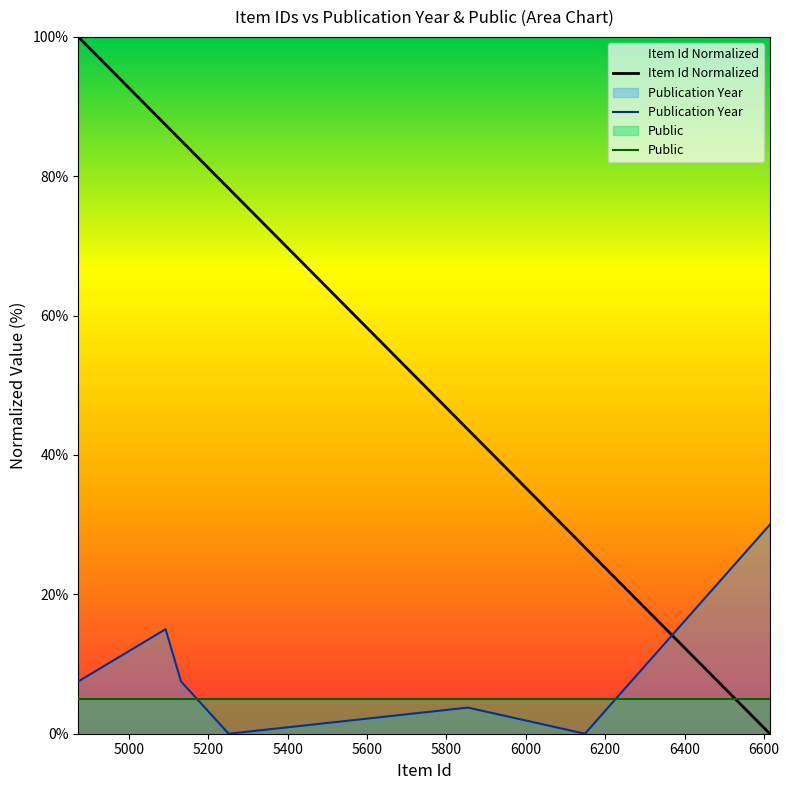

Which series has the widest spread of values?

Item Id Normalized